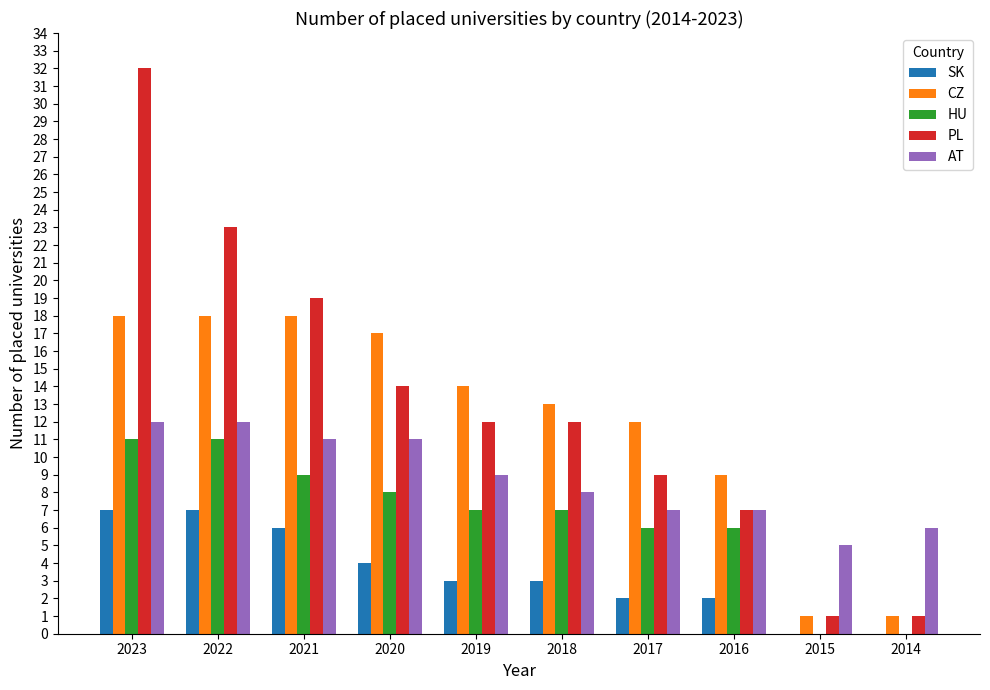

What is the maximum value for PL?

32